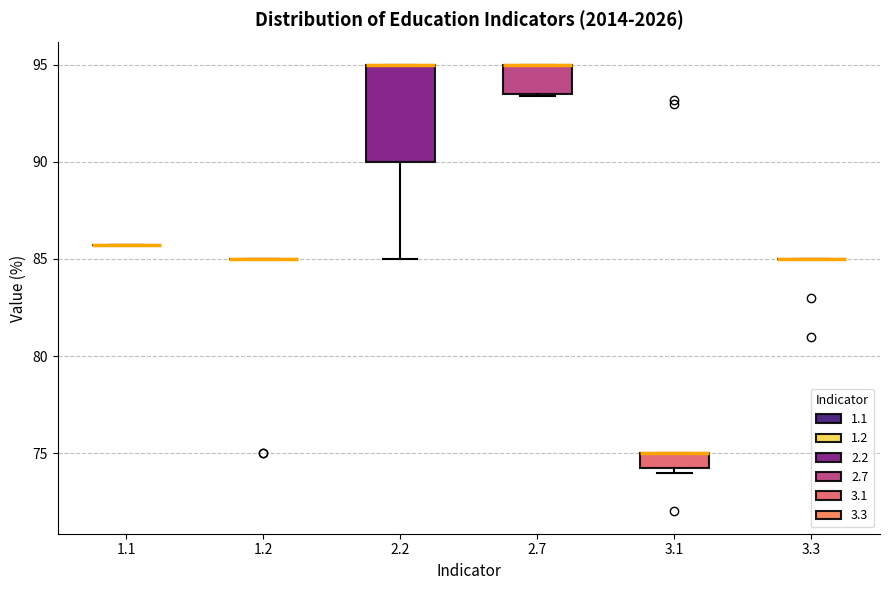

Where does the lower whisker of the box at x = 2.2 end on the y-axis? The values are not printed on the chart, so give them approximately, as read against the axis.

85.0